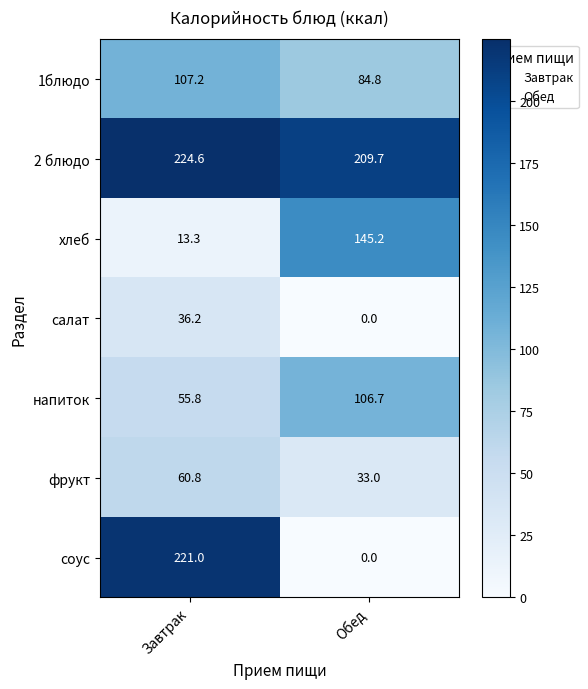

At which category does the chart reach its minimum across all series?

Обед